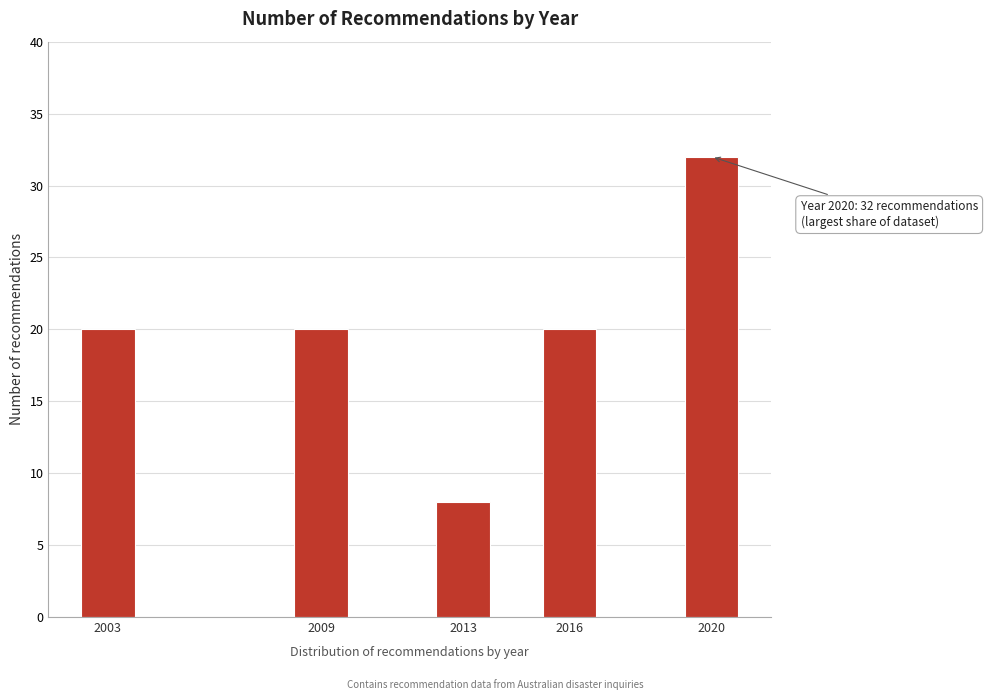

Reading right to left, what are all the values shown in this chart?

2020=32	2016=20	2013=8	2009=20	2003=20